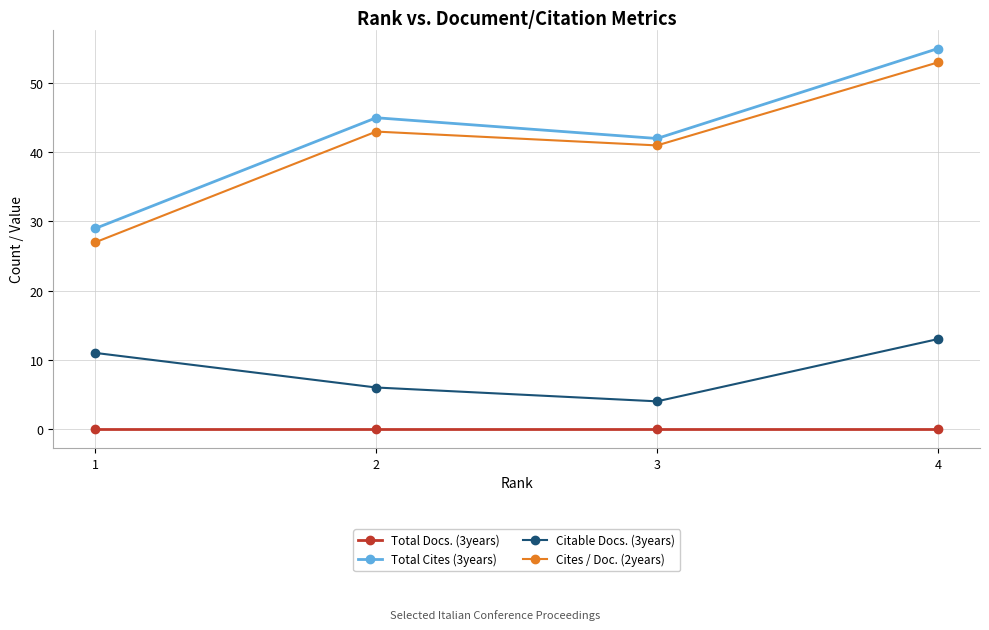

Reading left to right, transcribe all the data shown in this chart.

Total Docs. (3years): 1=0	2=0	3=0	4=0
Total Cites (3years): 1=29	2=45	3=42	4=55
Citable Docs. (3years): 1=11	2=6	3=4	4=13
Cites / Doc. (2years): 1=27	2=43	3=41	4=53